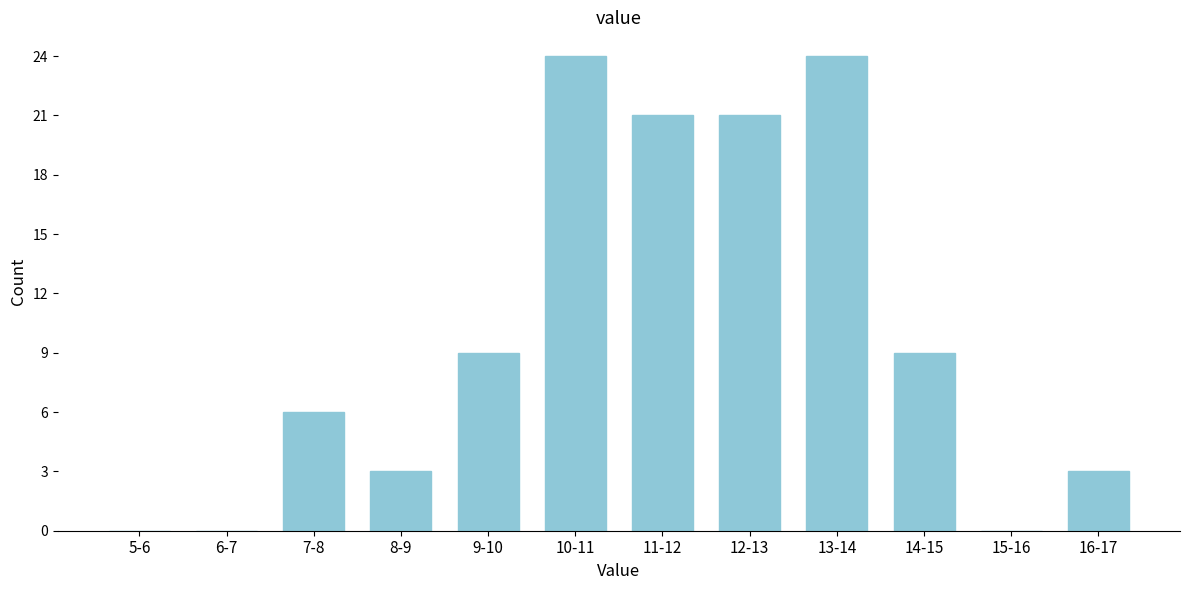

Reading left to right, extract all data points from this chart.

5-6=0	6-7=0	7-8=6	8-9=3	9-10=9	10-11=24	11-12=21	12-13=21	13-14=24	14-15=9	15-16=0	16-17=3